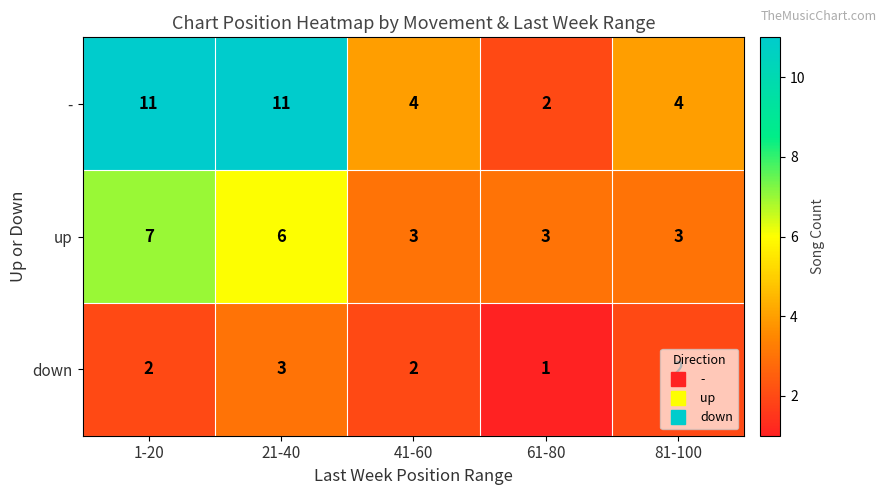

What is the sum of all - values?

32